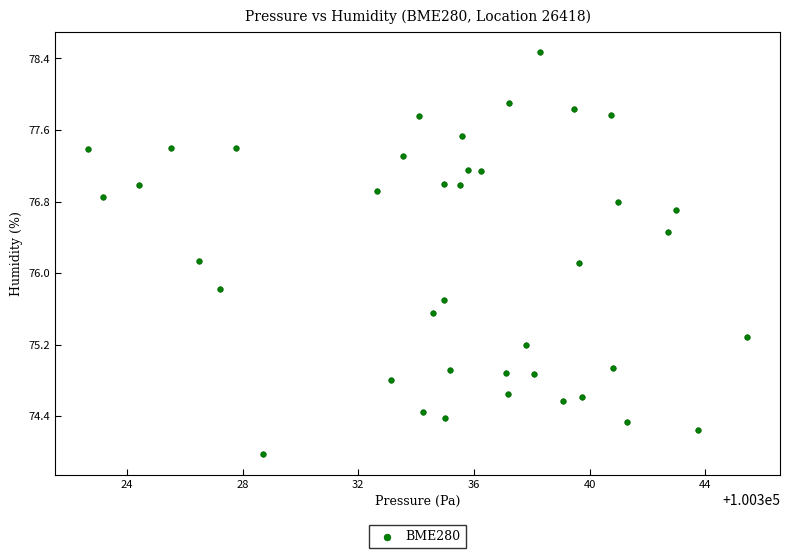

What is the range of Y values (max minus min)?

4.5